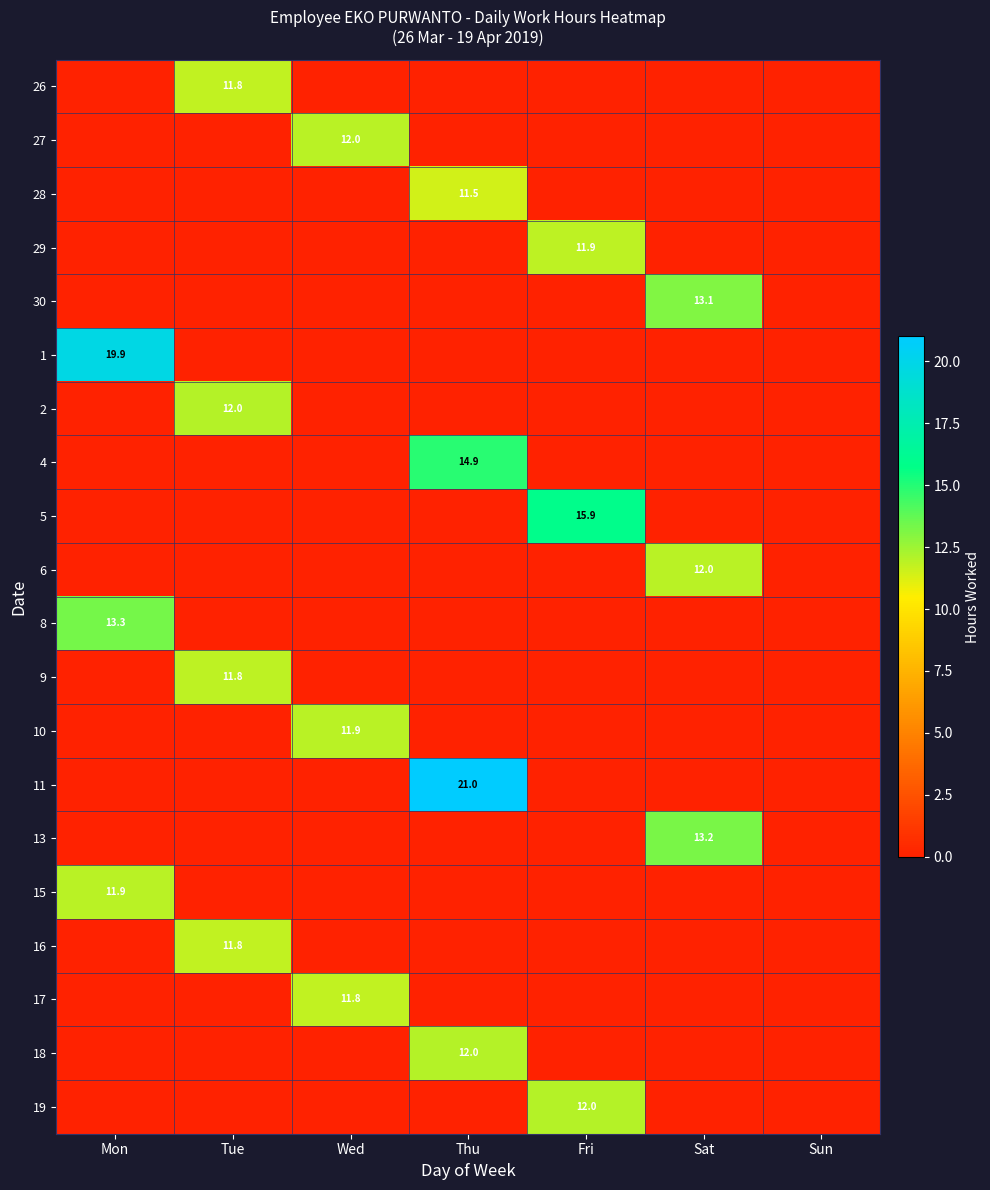

Count the number of data series in this chart.

20